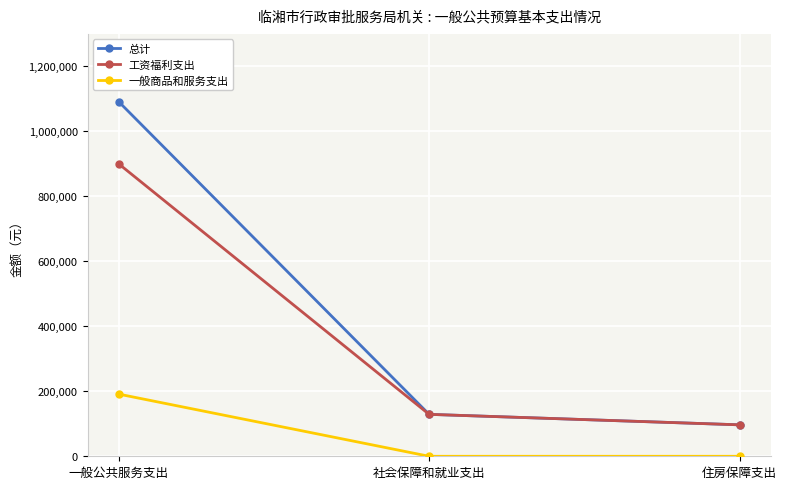

What is the total value across all series at 社会保障和就业支出?

258101.4